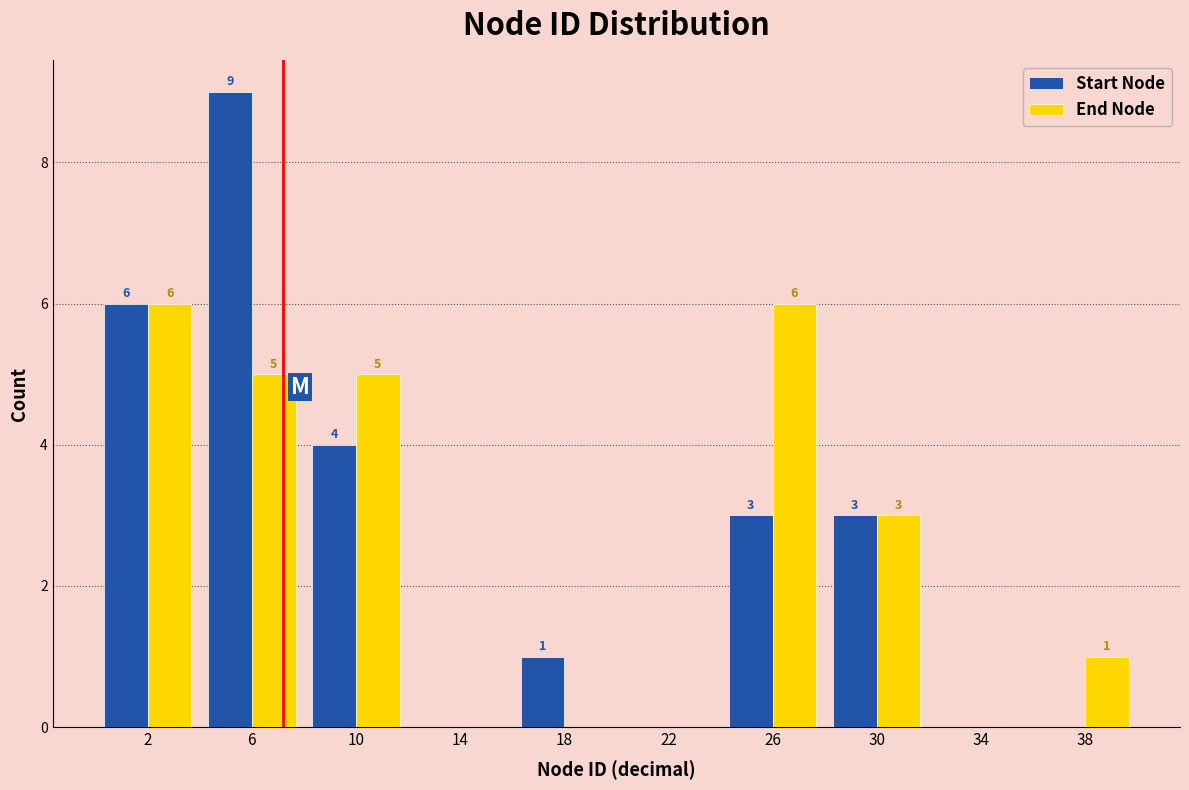

Reading left to right, list all the values displayed in this chart.

Start Node: 2=6	6=9	10=4	14=0	18=1	22=0	26=3	30=3	34=0	38=0
End Node: 2=6	6=5	10=5	14=0	18=0	22=0	26=6	30=3	34=0	38=1